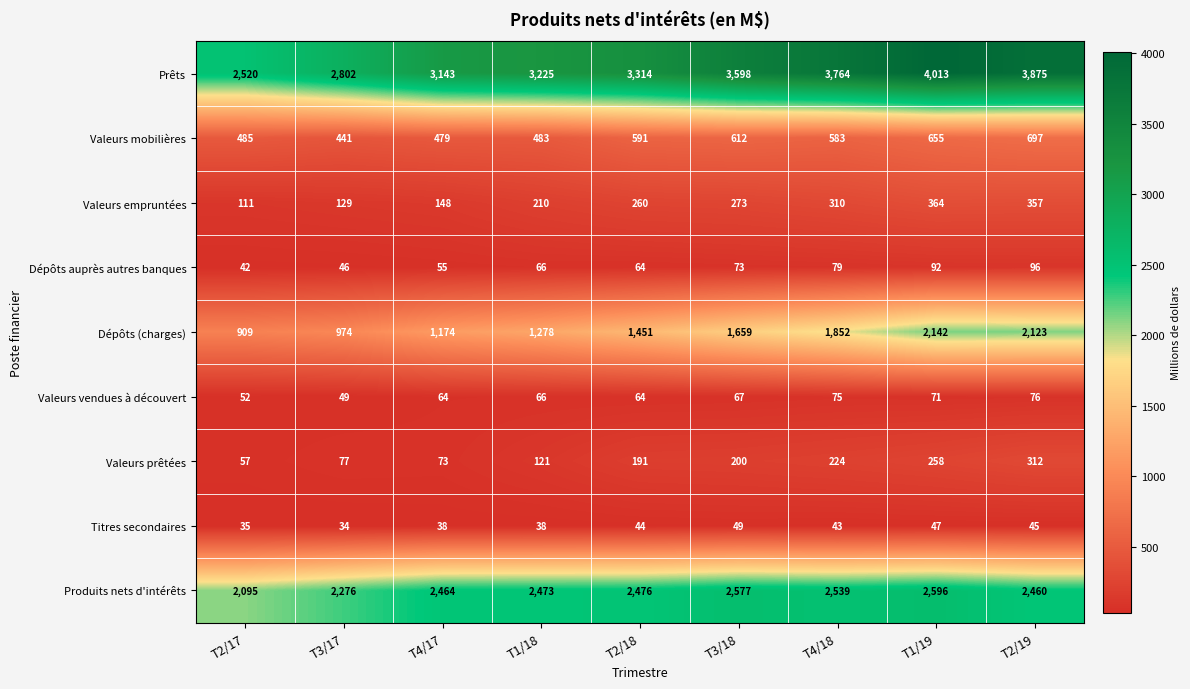

At which category is the sum across all series the highest?

T1/19